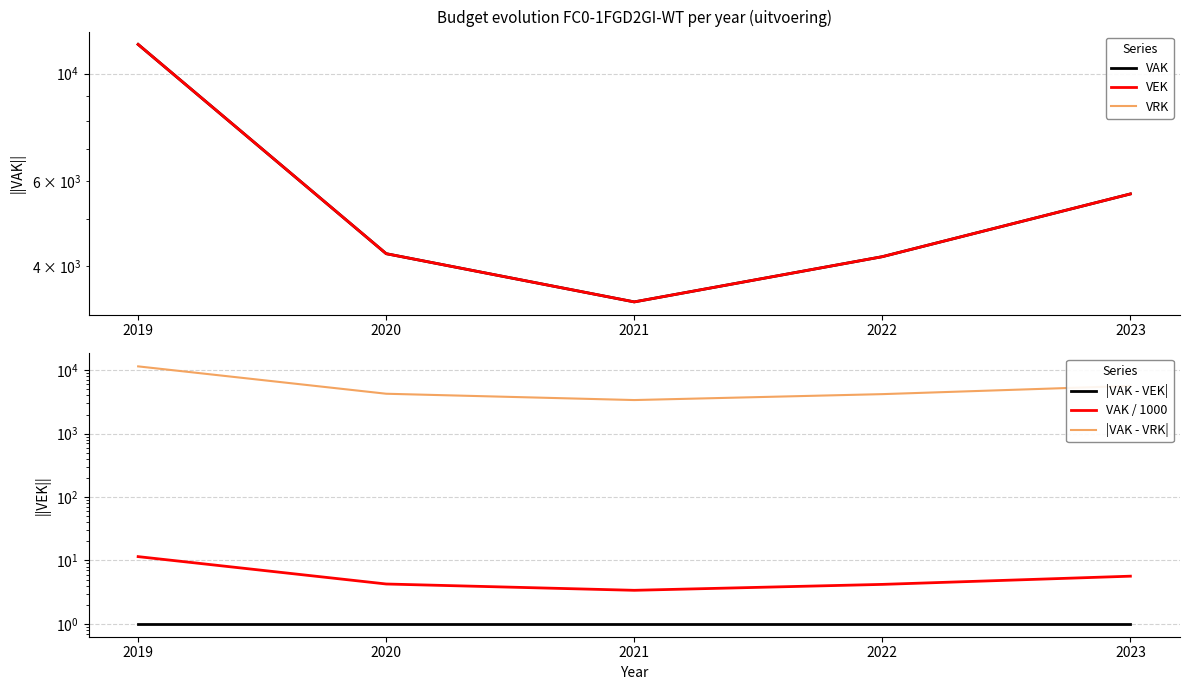

How many values in the VAK series are below 4250?

2